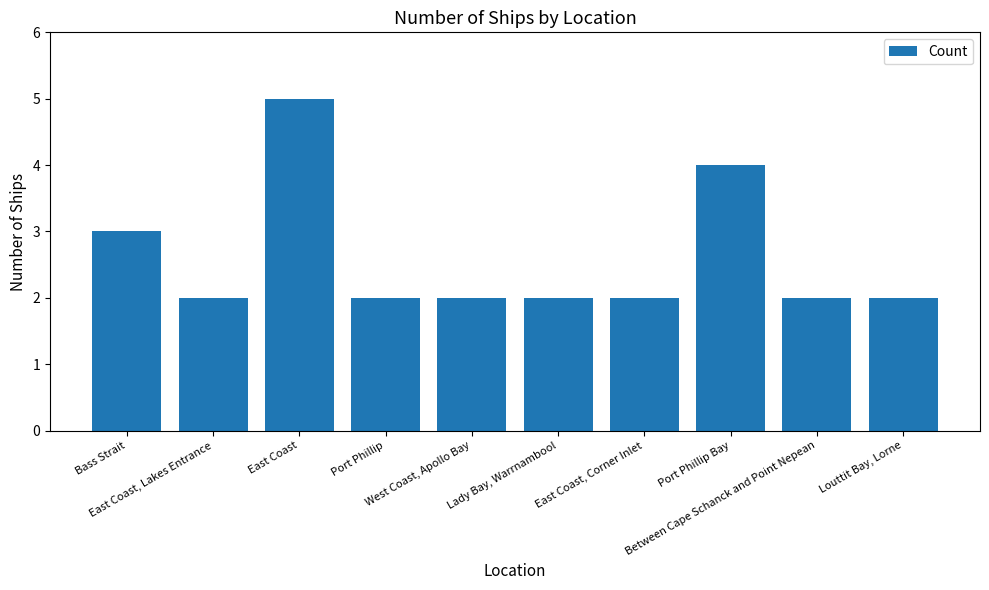

Between Port Phillip Bay and Between Cape Schanck and Point Nepean, which is larger?

Port Phillip Bay